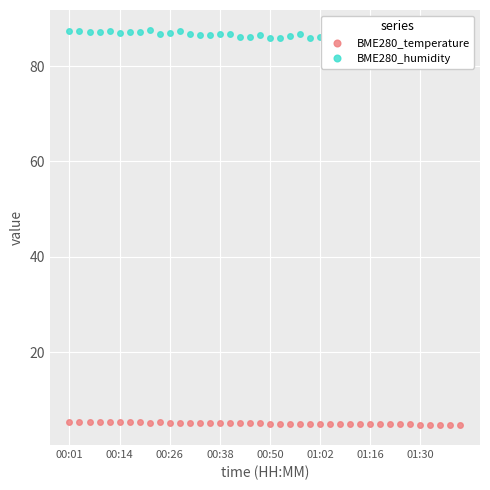

What is the sum of the BME280_temperature values at 24 and 37?

9.8